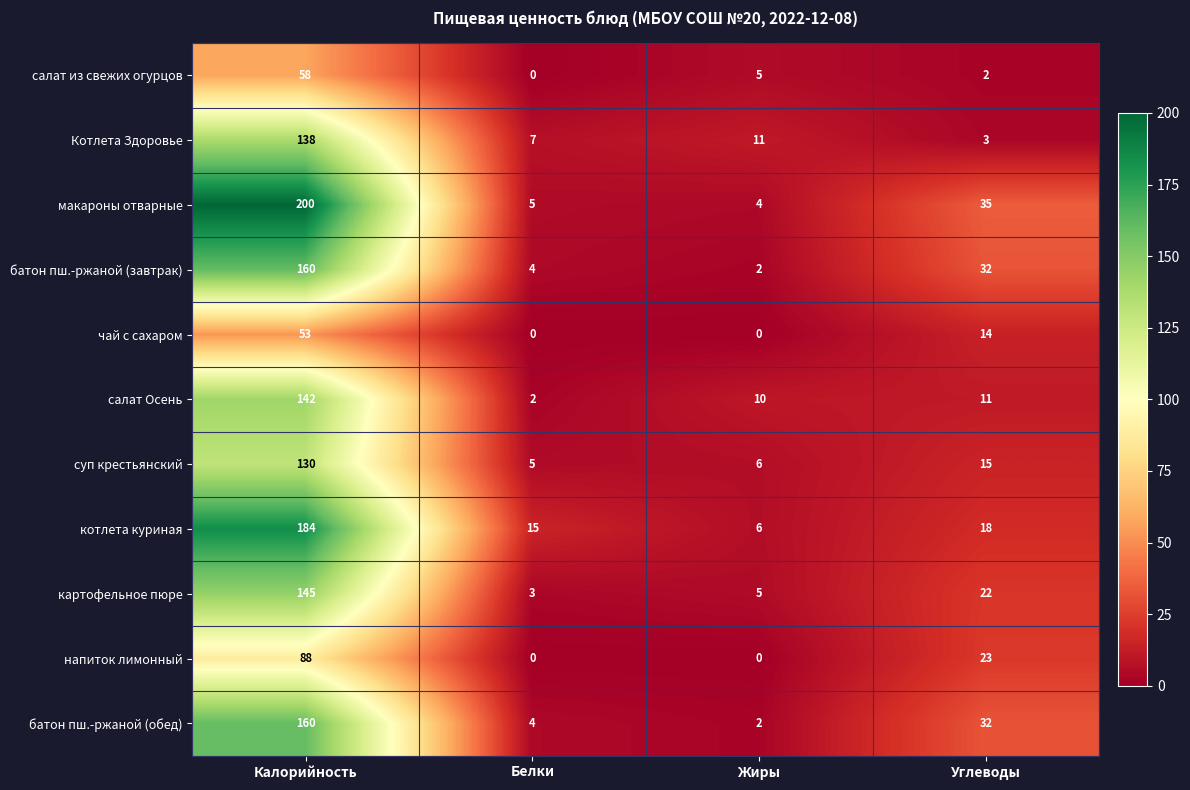

What is the difference between the second highest and second lowest values in the батон пш.-ржаной (завтрак) series?

28